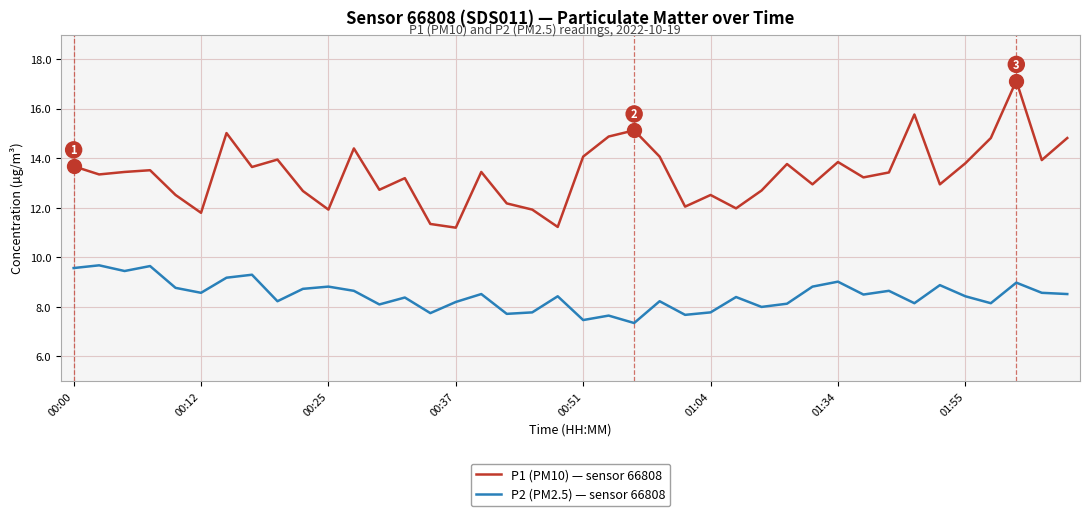

List the series in order of their peak value, lowest first.

P2 (PM2.5) — sensor 66808, P1 (PM10) — sensor 66808